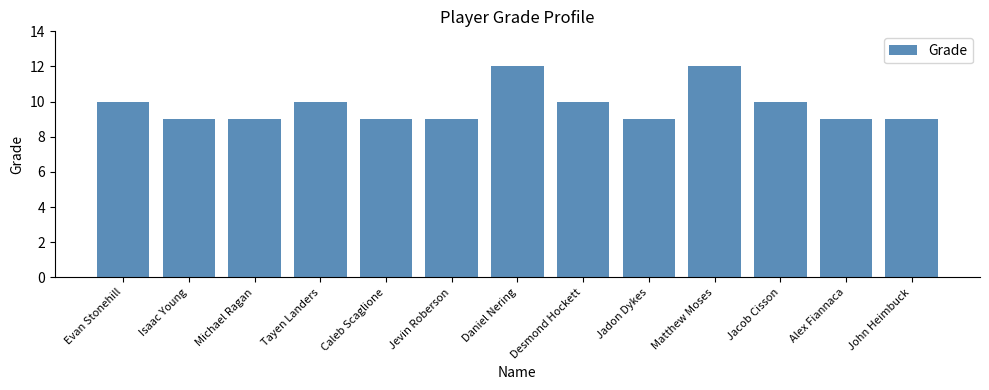

Is it true that the value at John Heimbuck is 4?

False